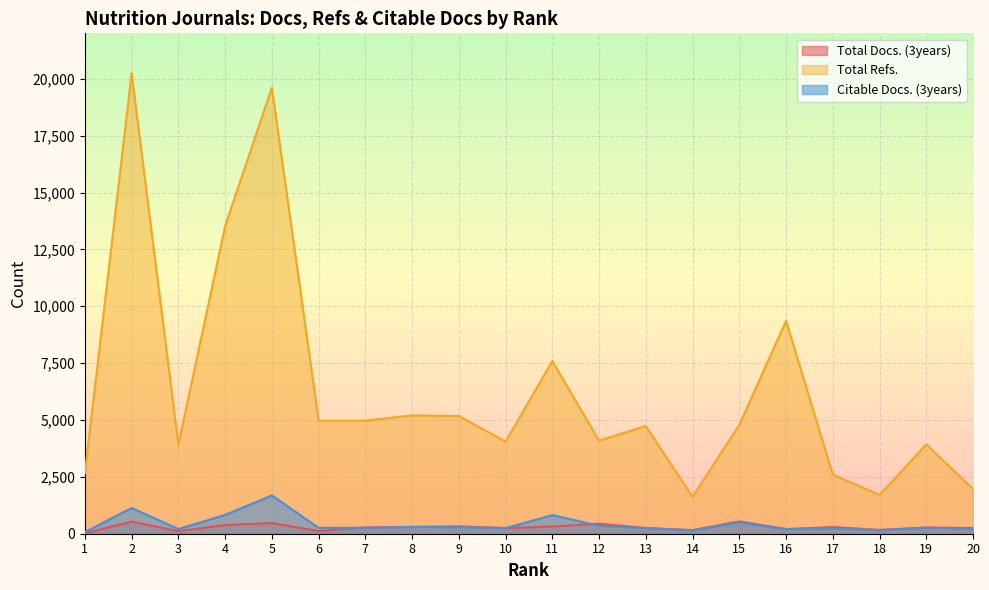

Is the value of Total Refs. at 8 greater than the value of Citable Docs. (3years) at 16?

Yes